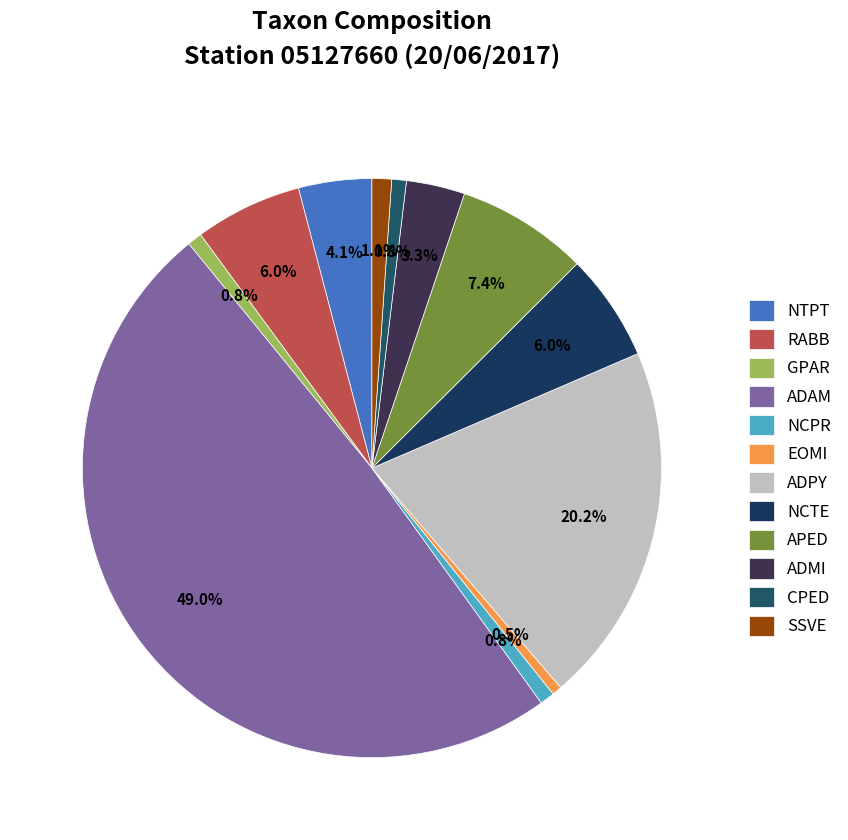

What is the change in value from RABB to EOMI?

-20